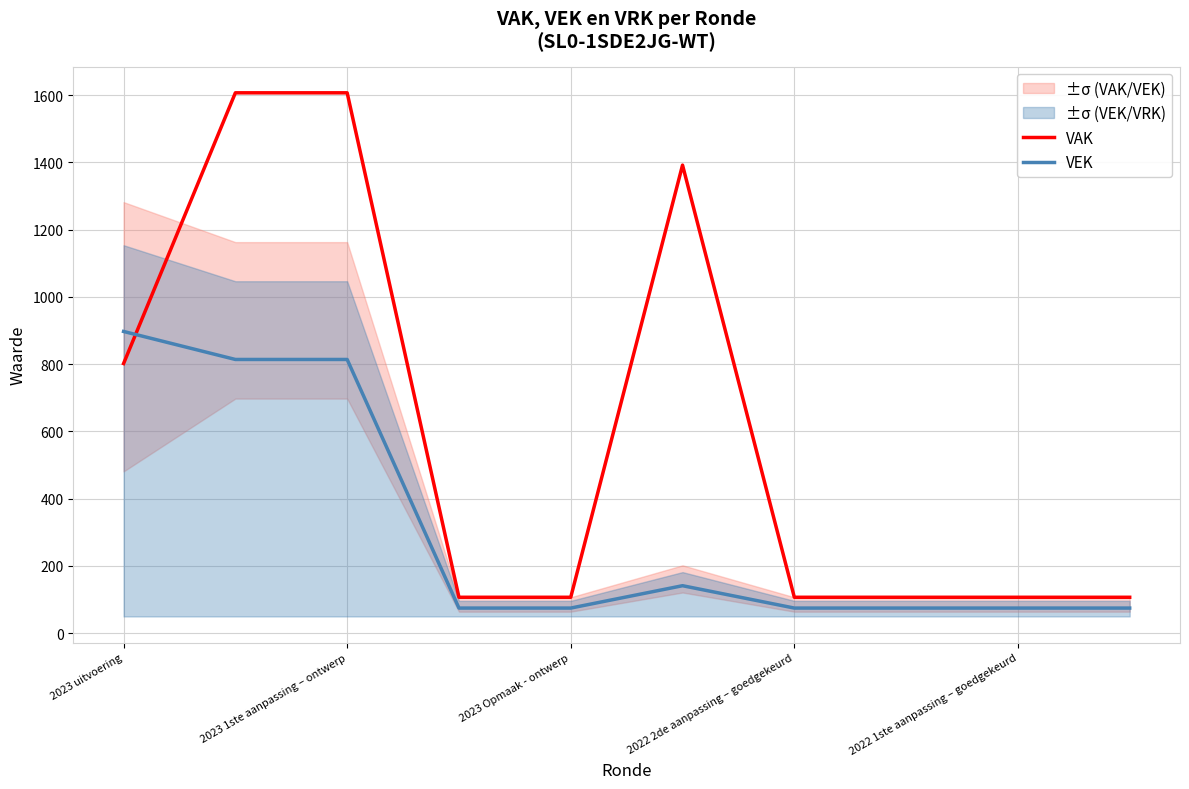

What is the difference between the second highest and second lowest values in the VEK series?

739.2